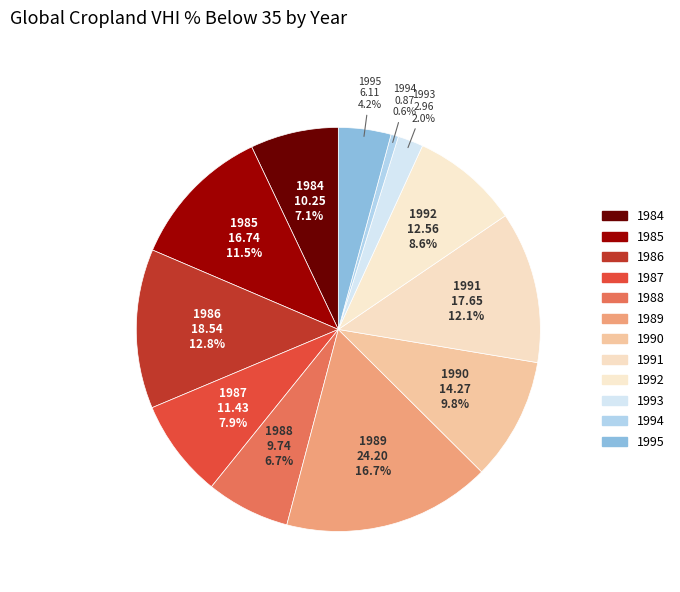

Is there a majority slice in this chart?

No